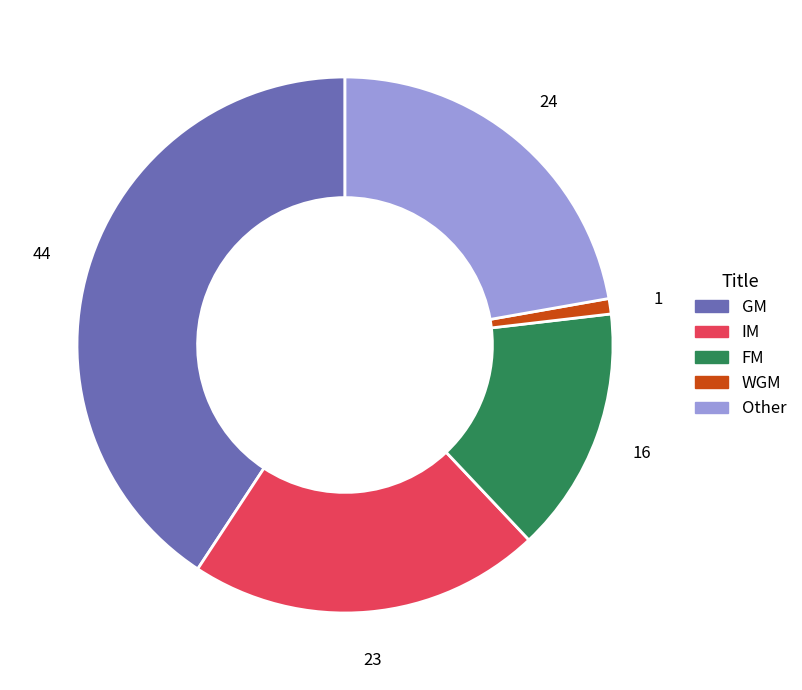

Is it true that Other is 14% of the pie?

False